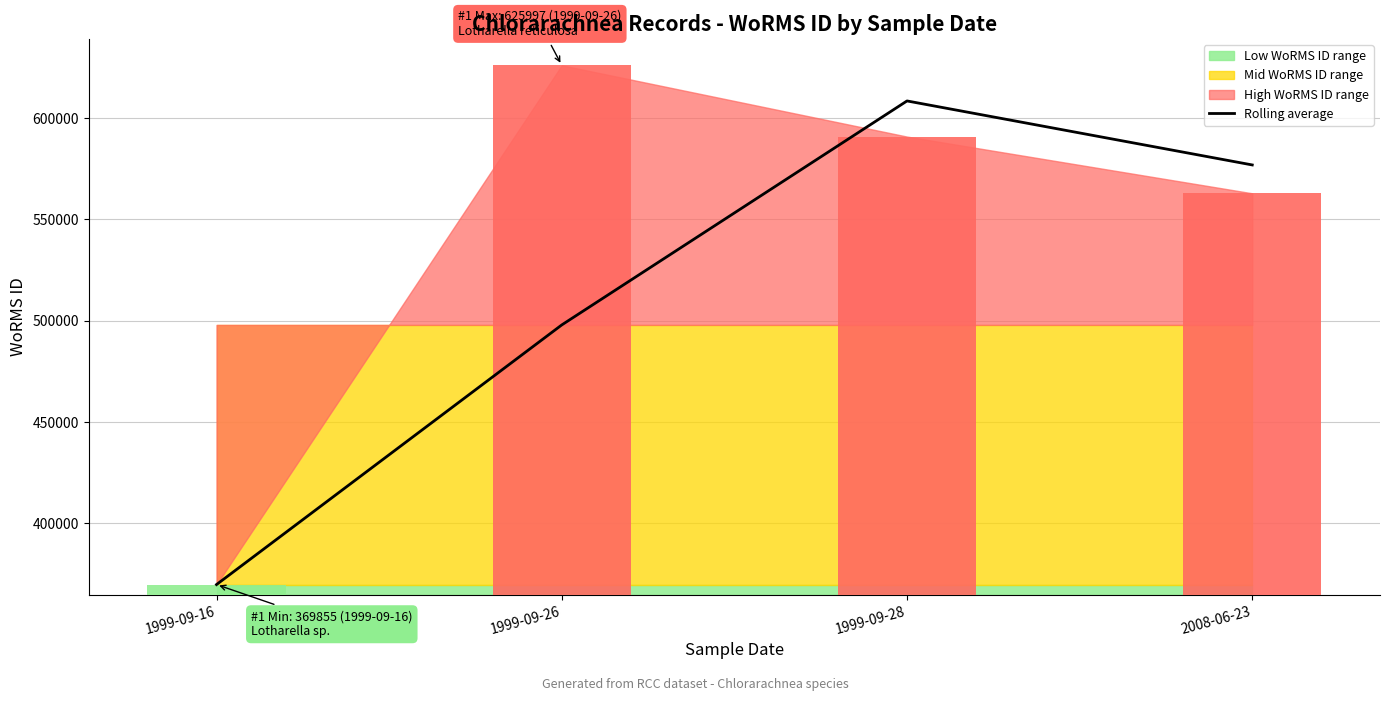

The value at 1999-09-26 is 497926.0. True or false?

True